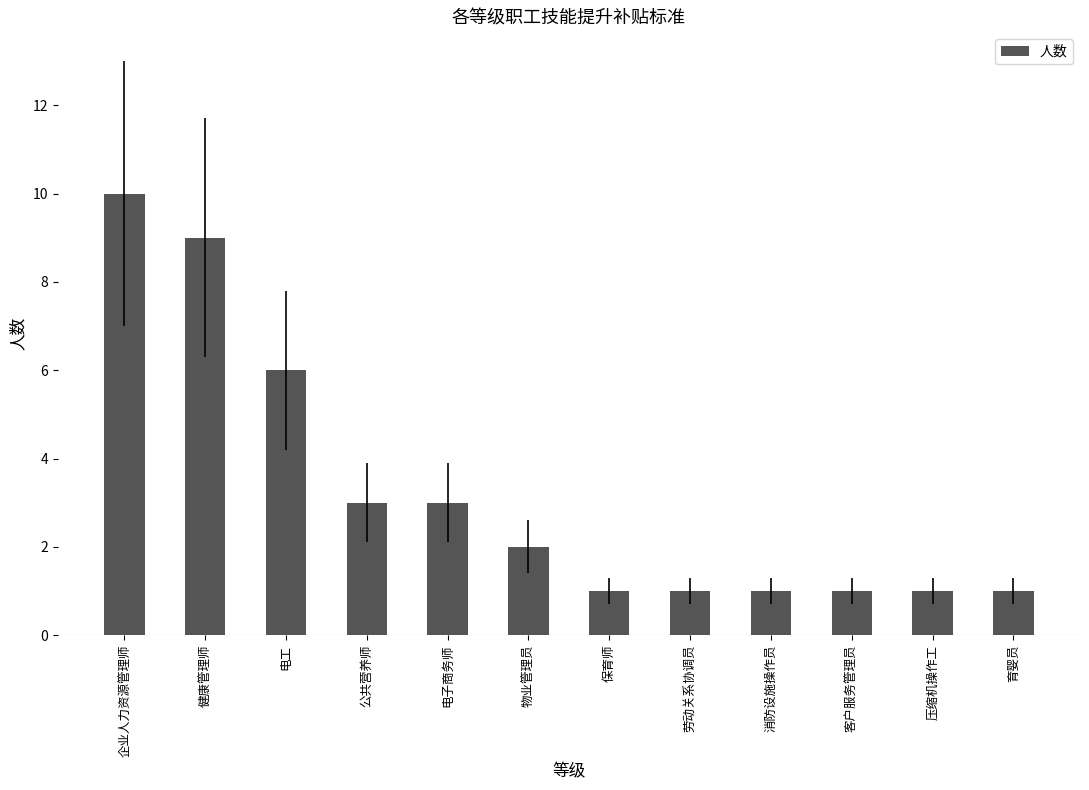

What is the difference between the maximum and minimum values?

9